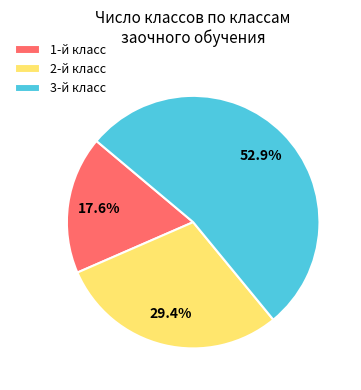

Does 1-й класс represent more than half of the total?

No